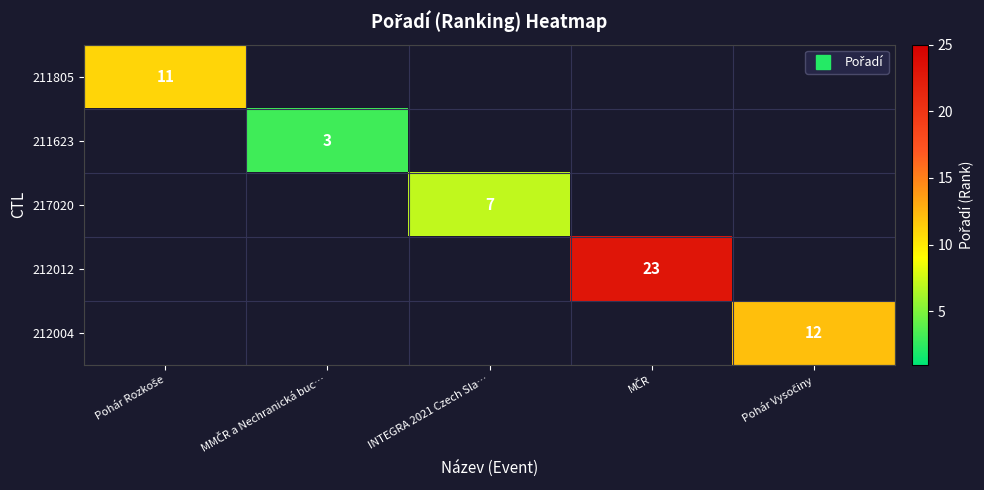

At Pohár Rozkoše, list the series in order from largest to smallest.

211805, 211623, 217020, 212012, 212004